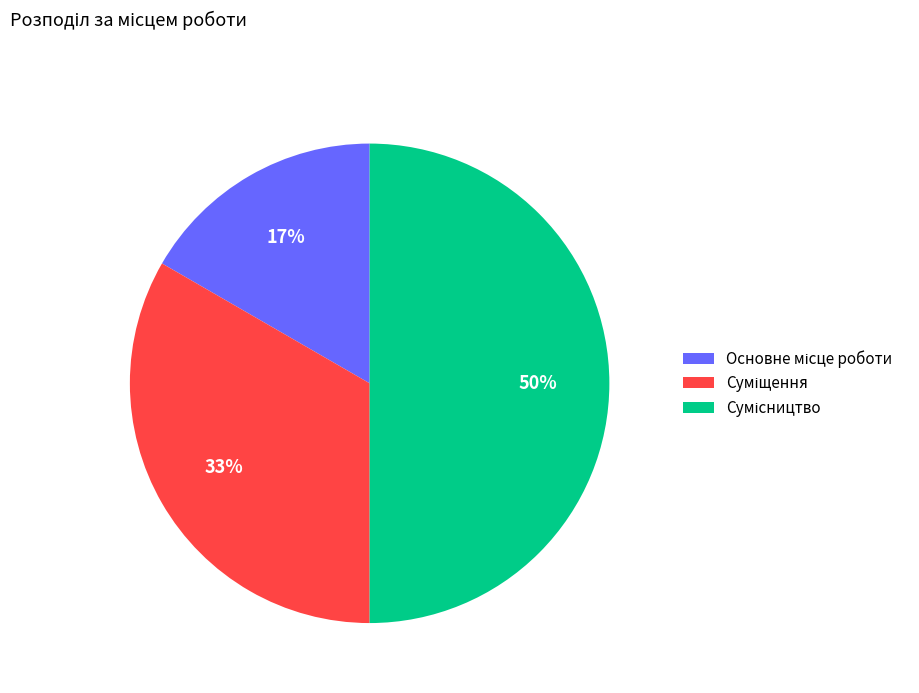

To the nearest percent, what is the average slice percentage?

33%